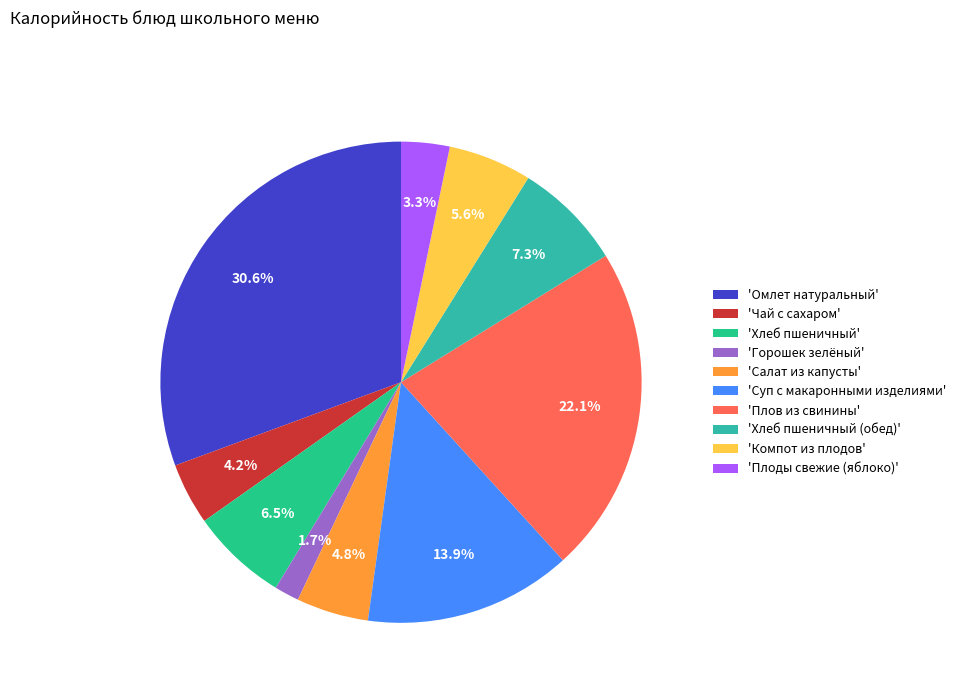

Which category has the smallest portion of the pie?

'Горошек зелёный'